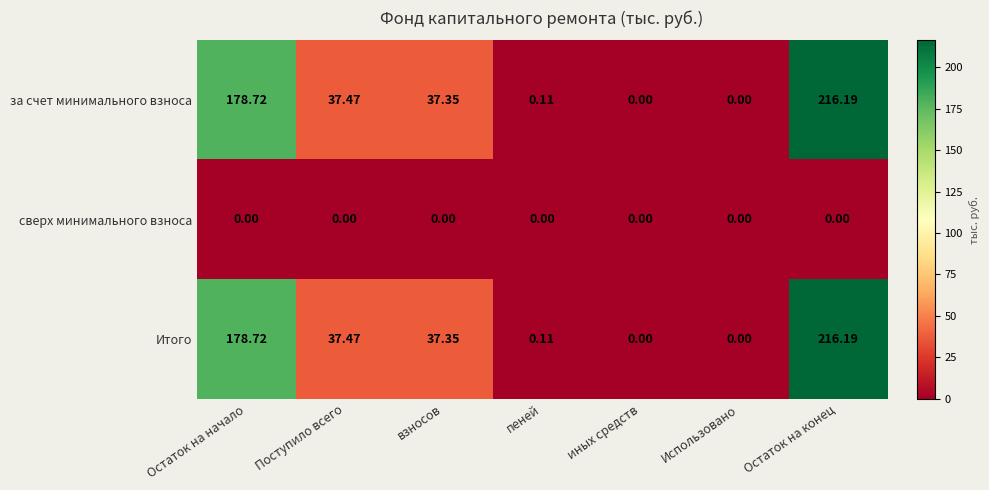

At which label does Итого reach its peak?

Остаток на конец